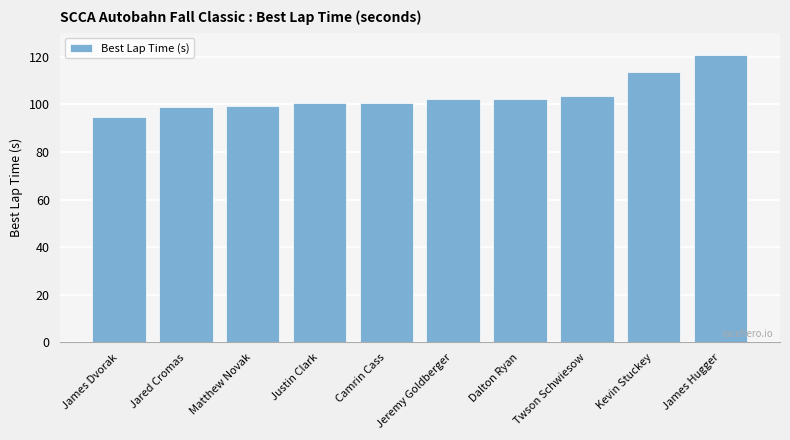

What is the sum of all values?

1035.6